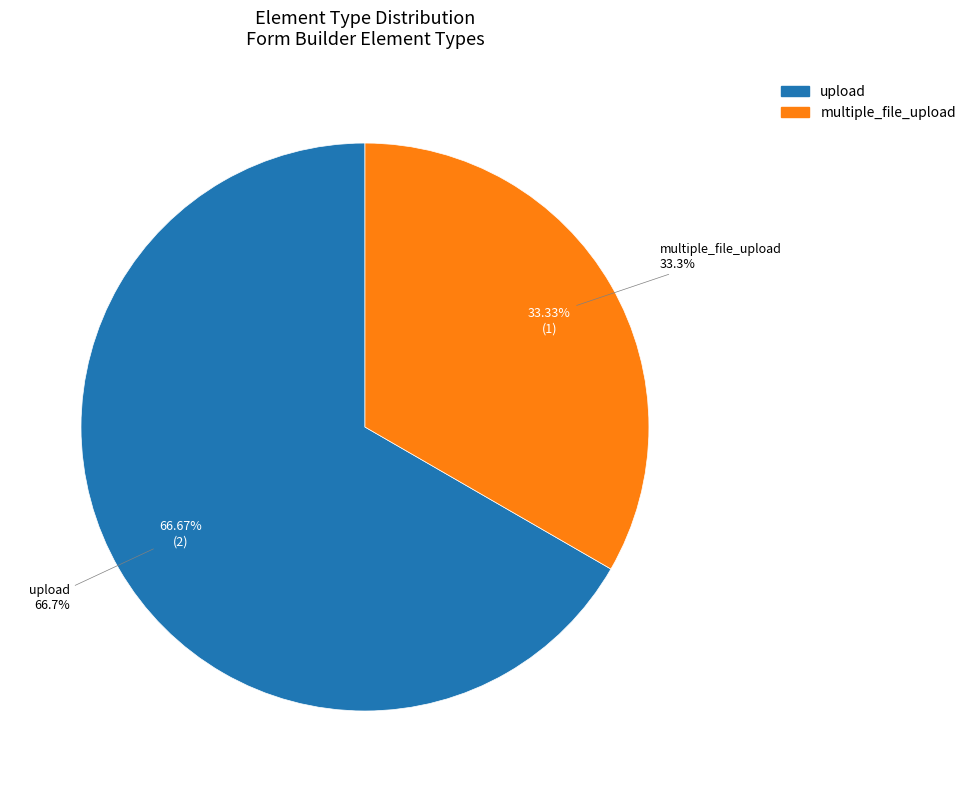

What is the smallest slice in the pie chart?

multiple_file_upload